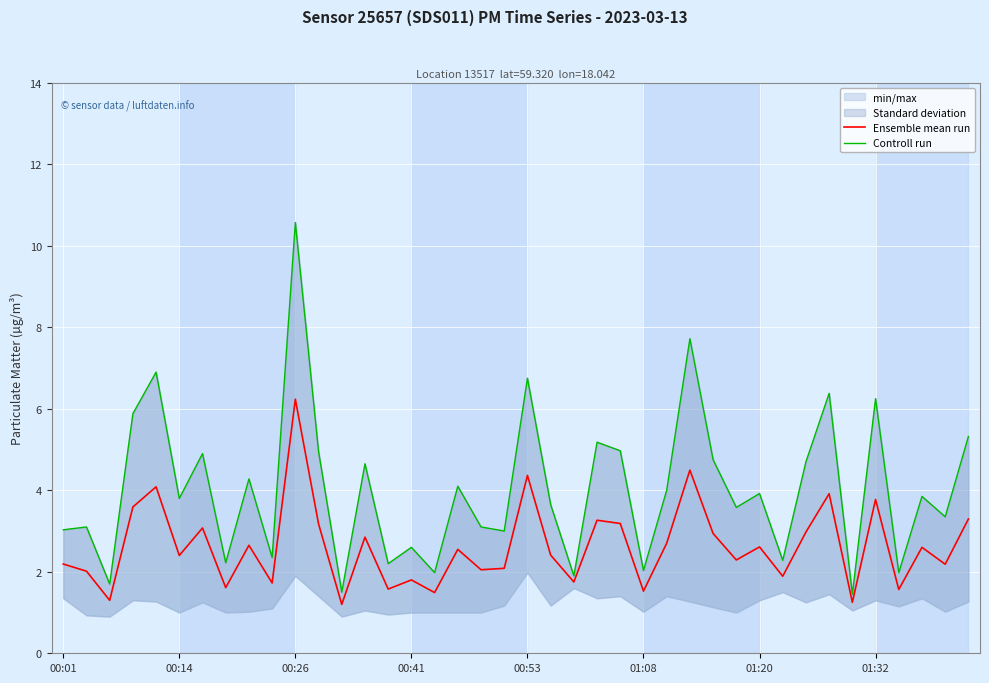

True or false: Ensemble mean run and Controll run intersect in this chart.

False